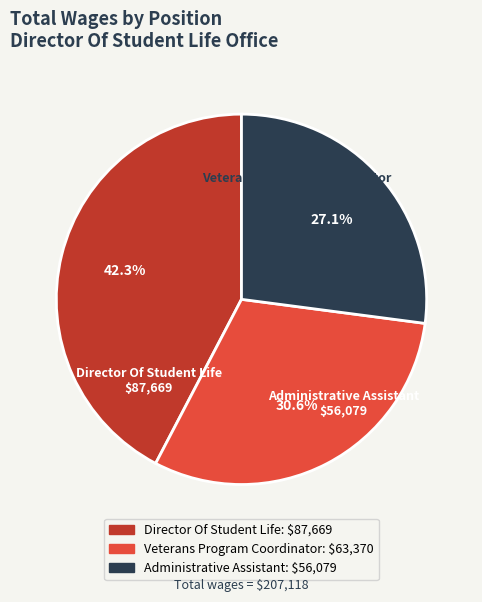

Does Administrative Assistant represent more than half of the total?

No